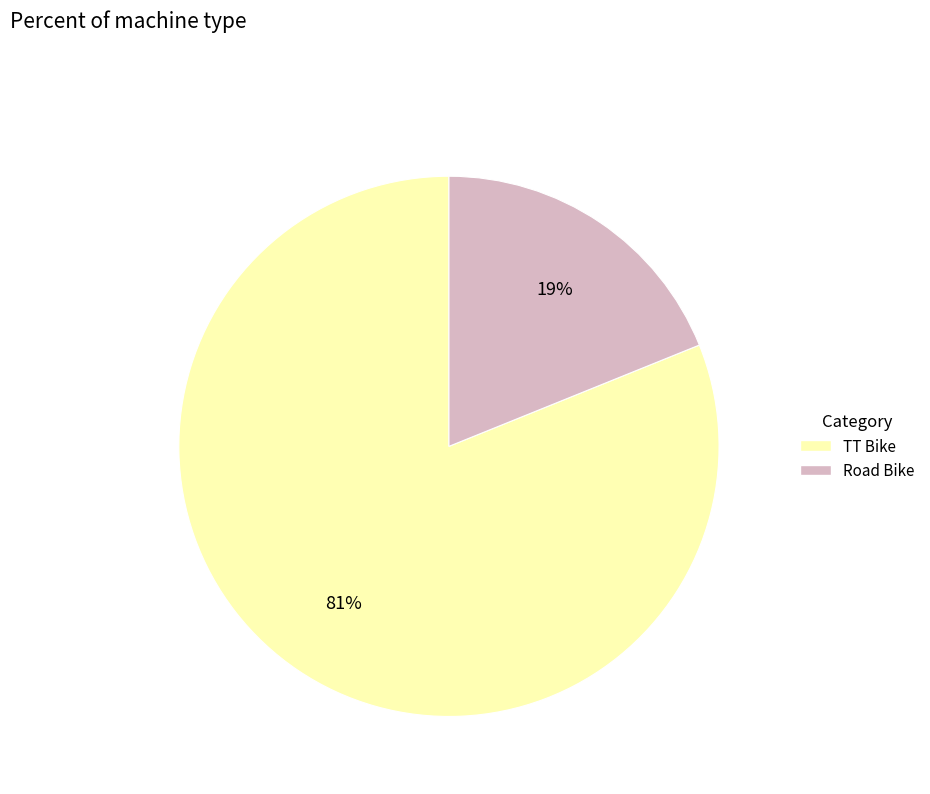

True or false: Road Bike accounts for 27% of the total.

False